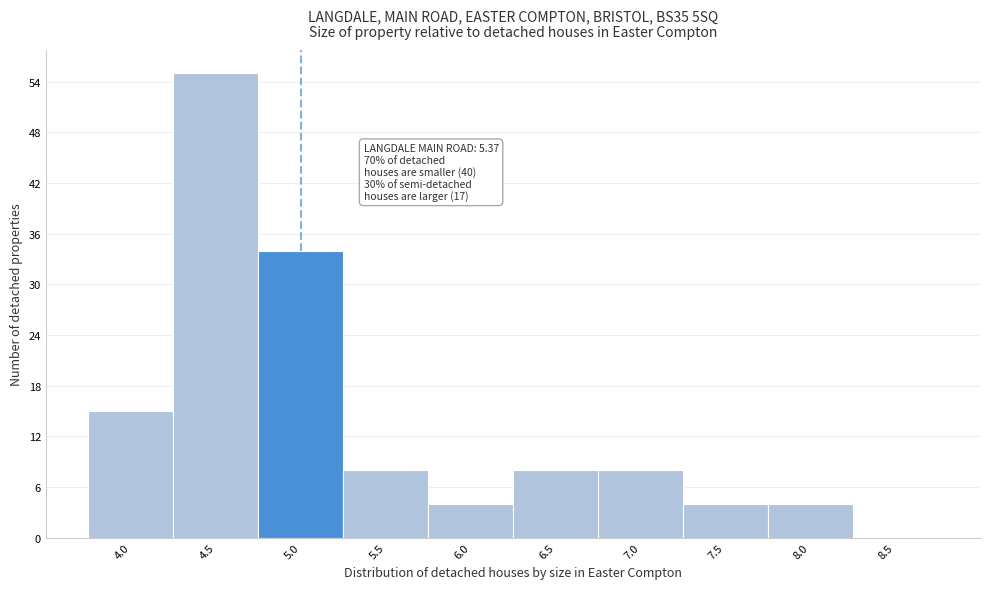

Reading right to left, extract all data points from this chart.

8.5=0	8.0=4	7.5=4	7.0=8	6.5=8	6.0=4	5.5=8	5.0=34	4.5=55	4.0=15